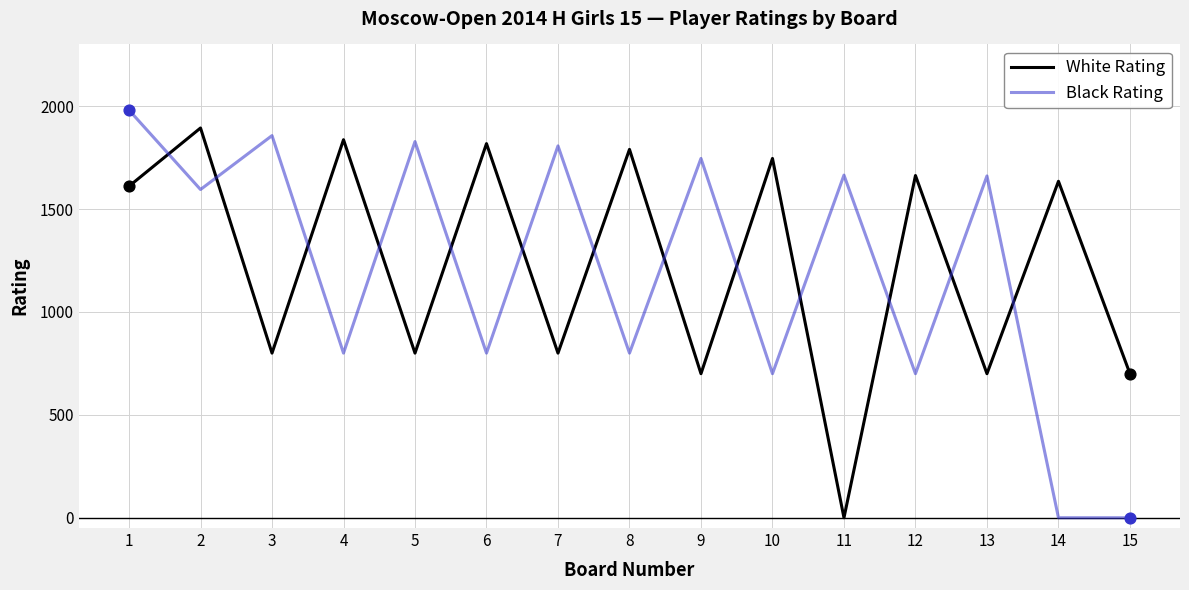

Is the value of White Rating at 6 greater than the value of Black Rating at 3?

No